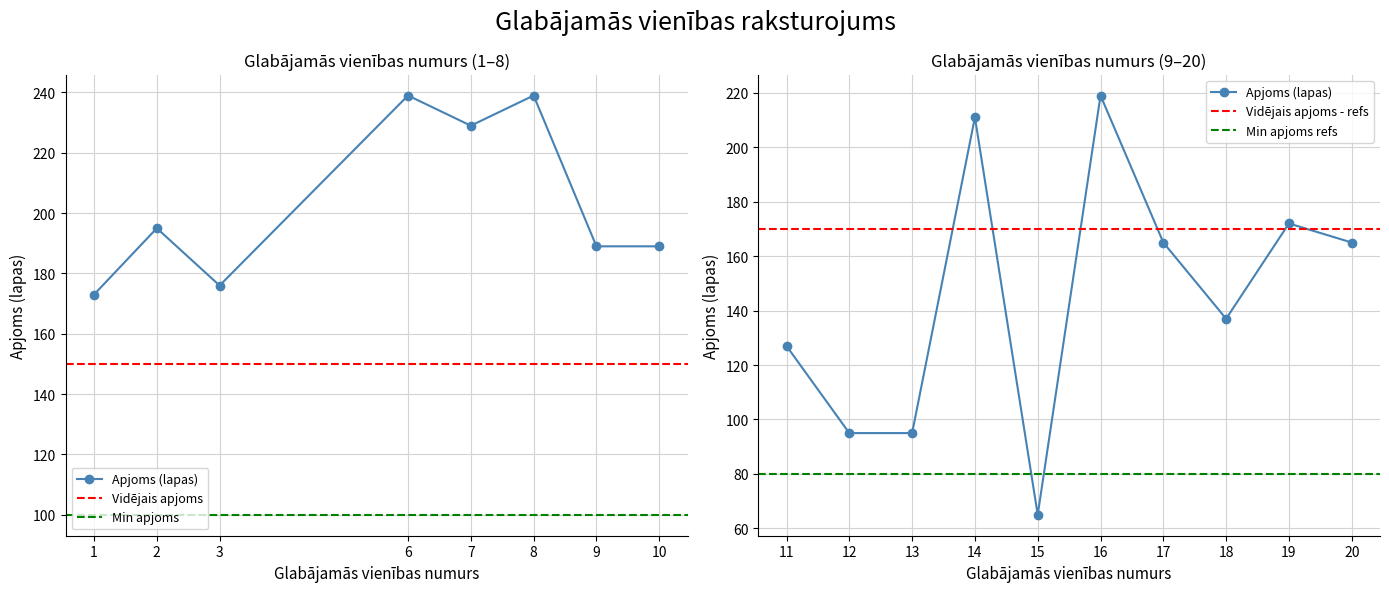

True or false: Apjoms and Glabājamās vienības numurs cross at least once.

False